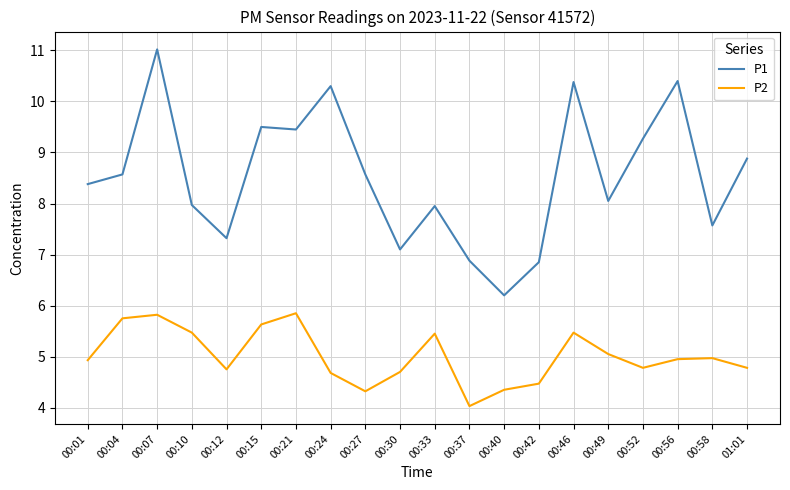

Is it true that P1 equals 4.6 at 00:56?

False